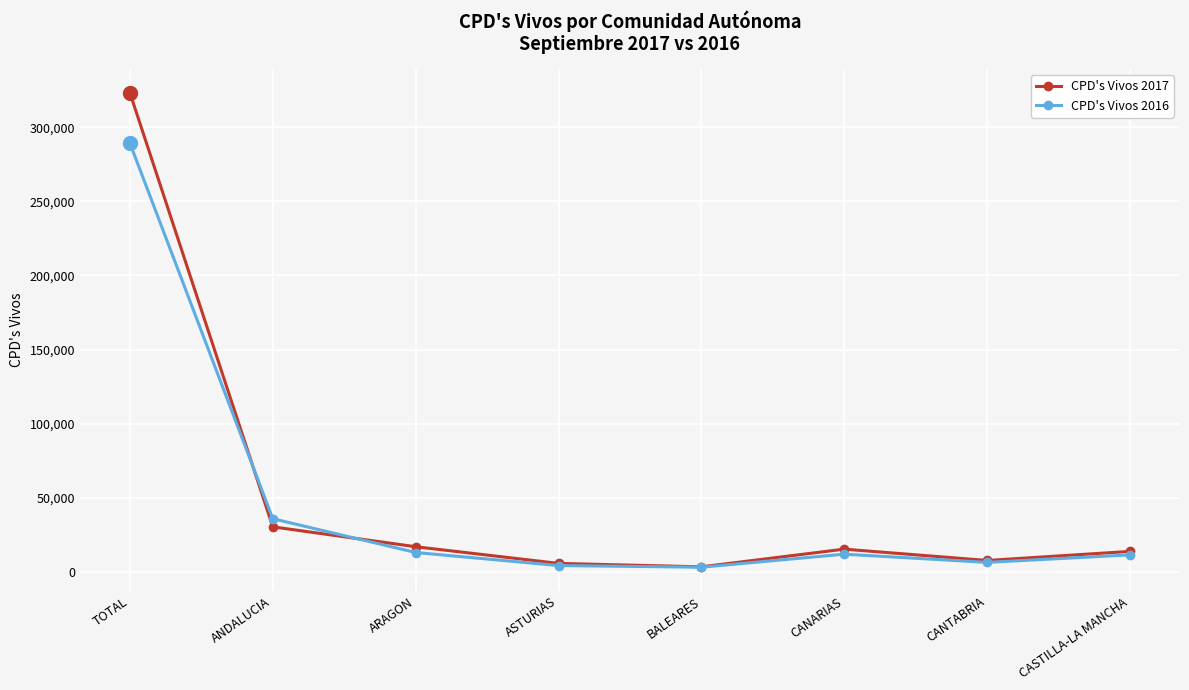

What is the label of the 8th point from the right?

TOTAL